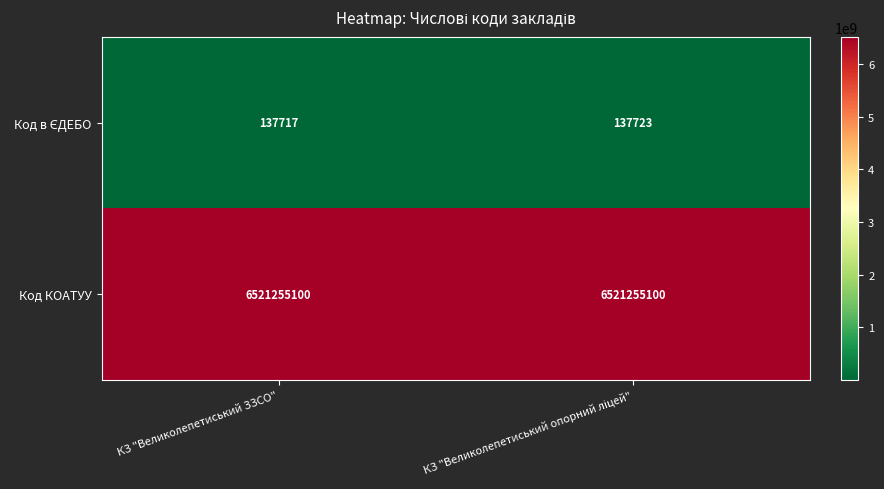

What is the greatest value displayed?

6521255100